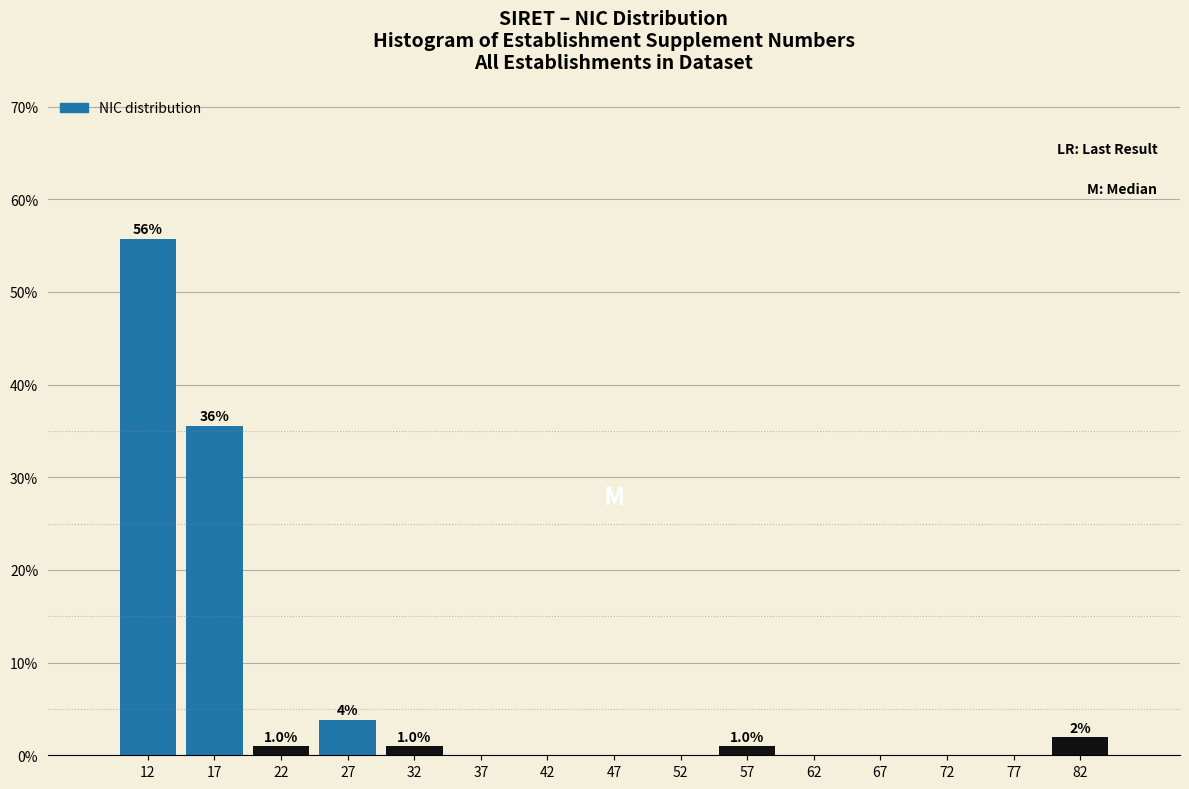

Over which range of the x-axis is the bar tallest?

10 to 15